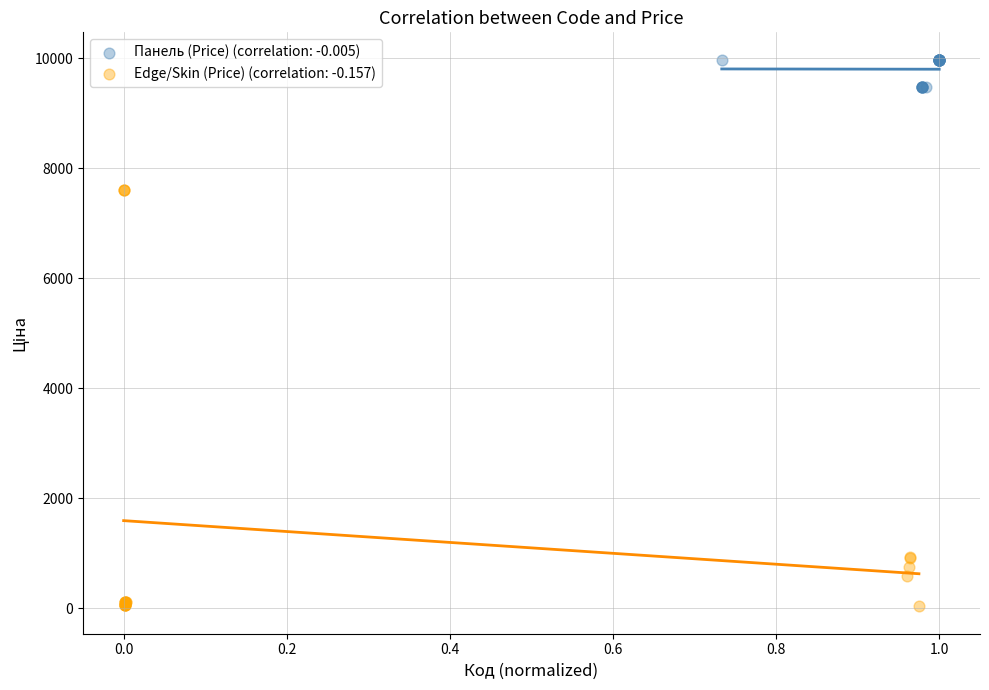

What are all the series names shown in the legend?

Панель (Price) (correlation: -0.005), Edge/Skin (Price) (correlation: -0.157)